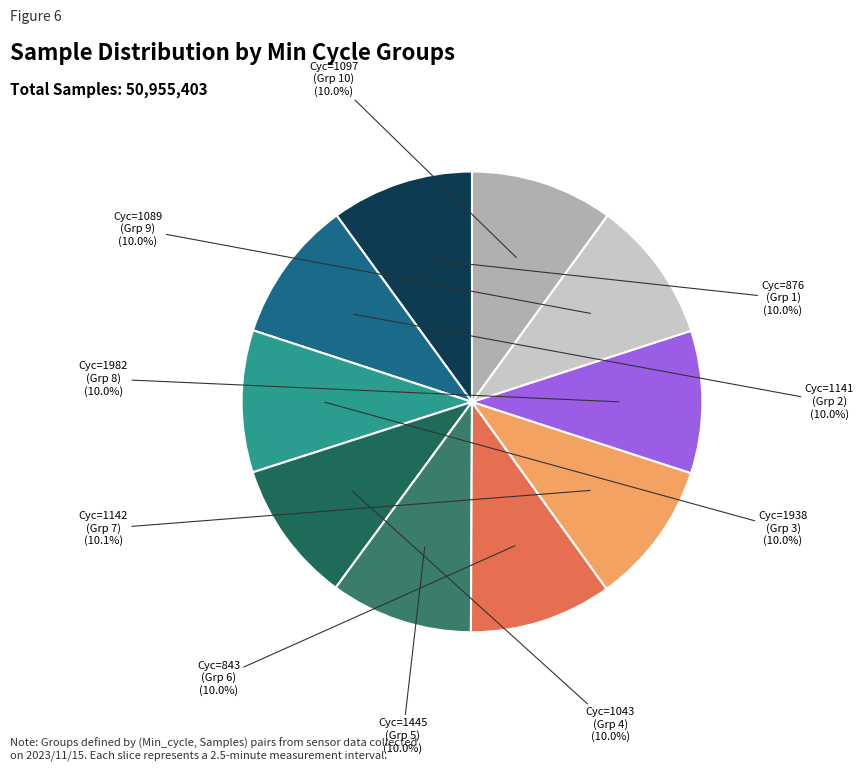

Count the number of slices in the pie.

10